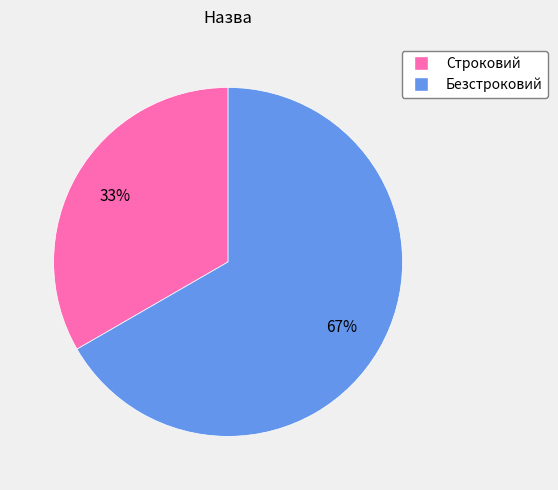

What is the majority slice?

Безстроковий